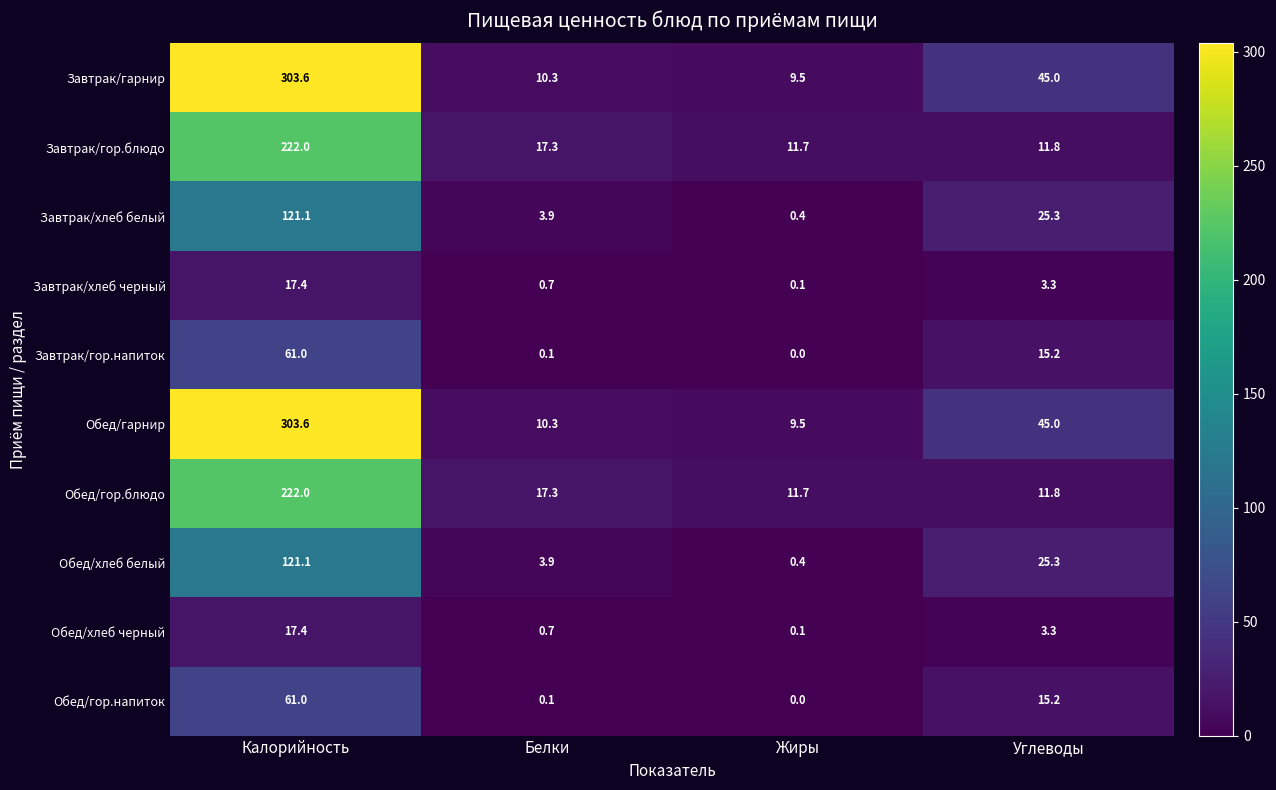

At how many categories does at least one series exceed 294?

1